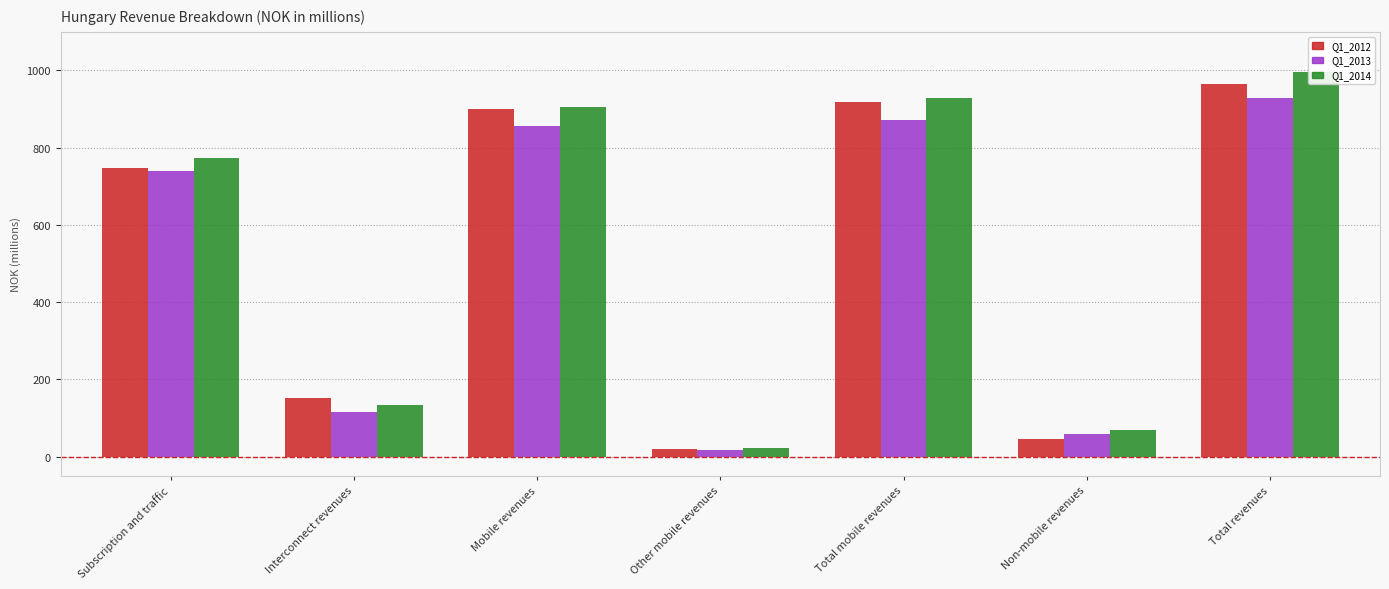

What is the sum of all Q1_2013 values?

3586.7